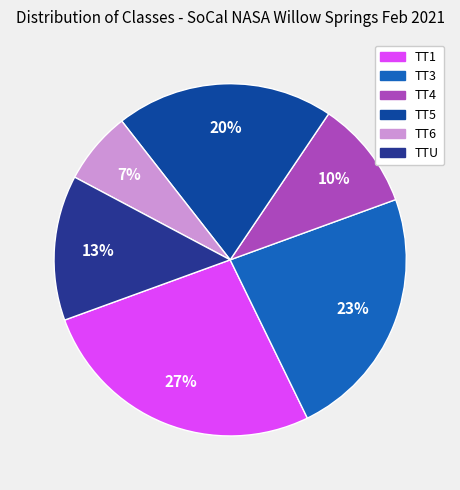

Is TT5 the majority of the pie?

No